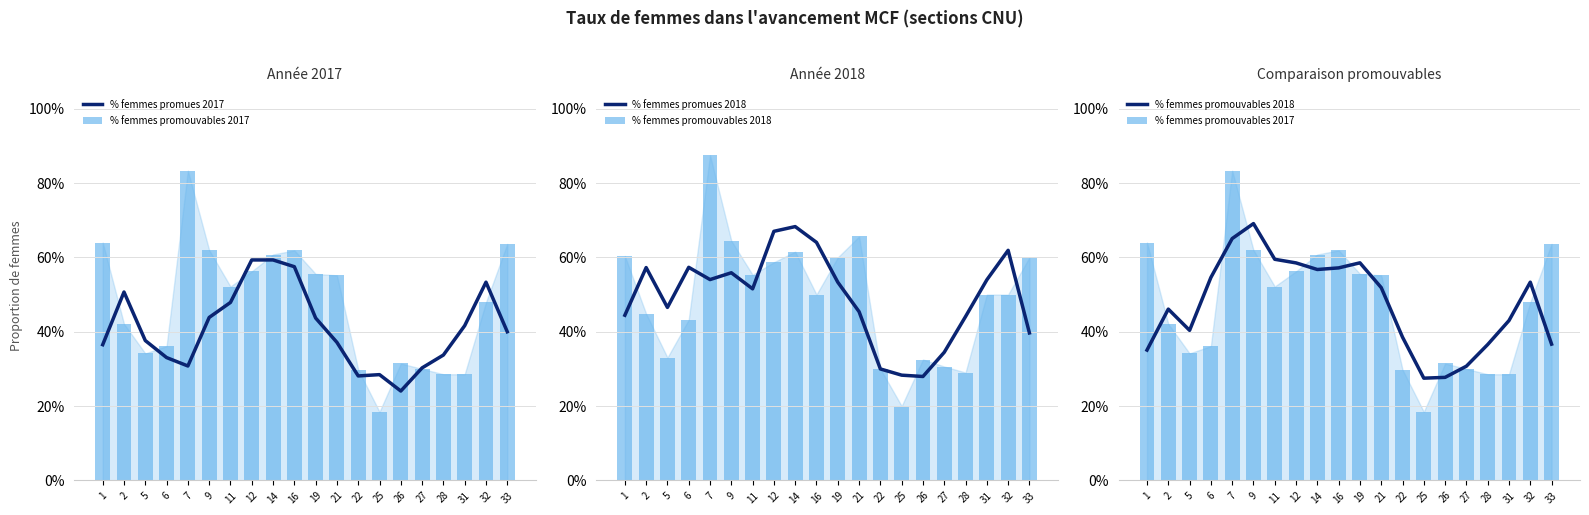

What is the smallest value displayed?

0.2